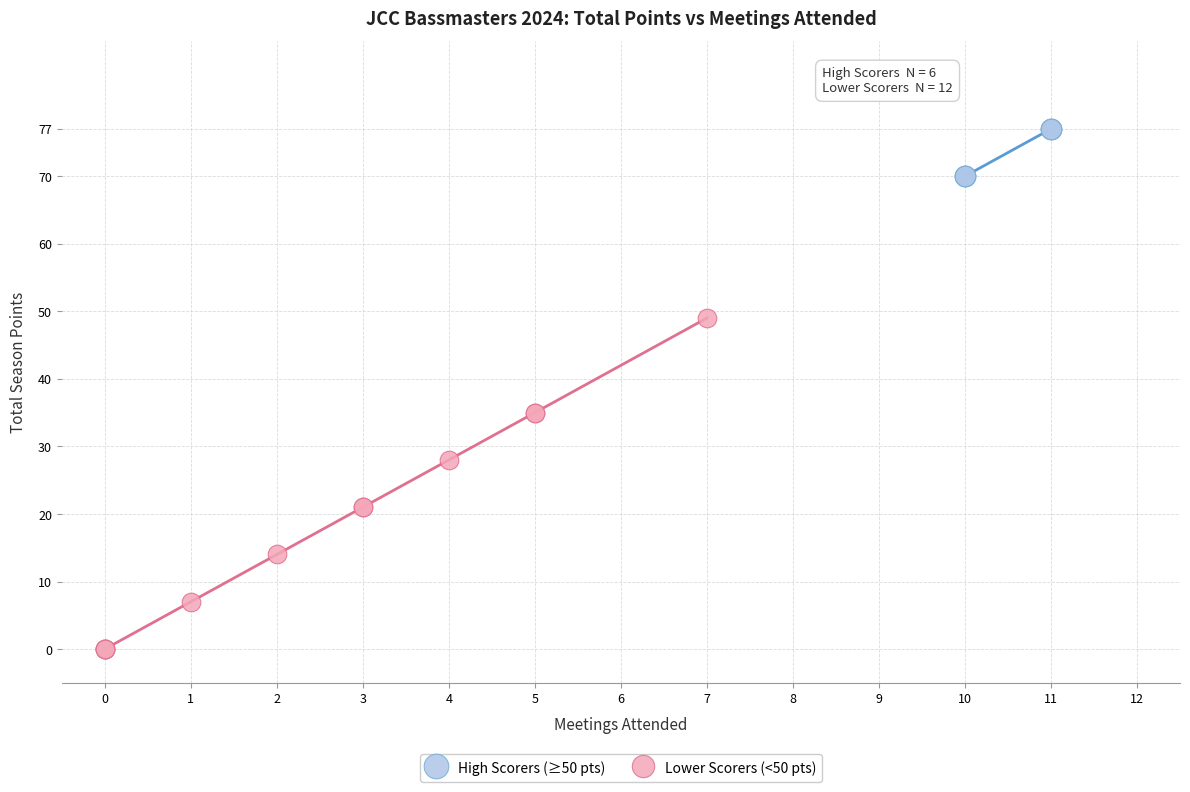

Which series contains the lowest Y value?

Lower Scorers (<50 pts)